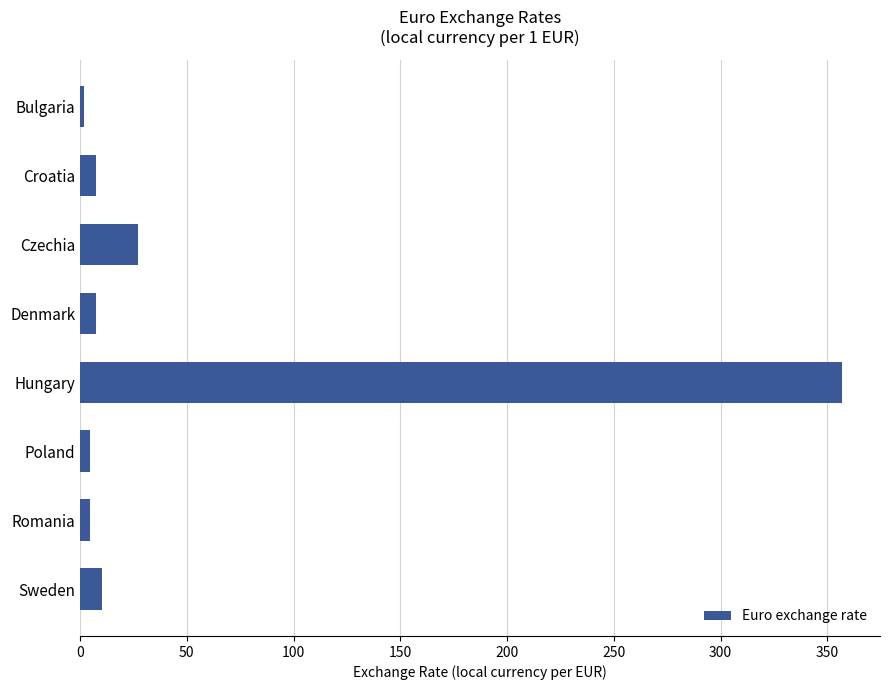

What is the difference between the maximum and minimum values?

354.9